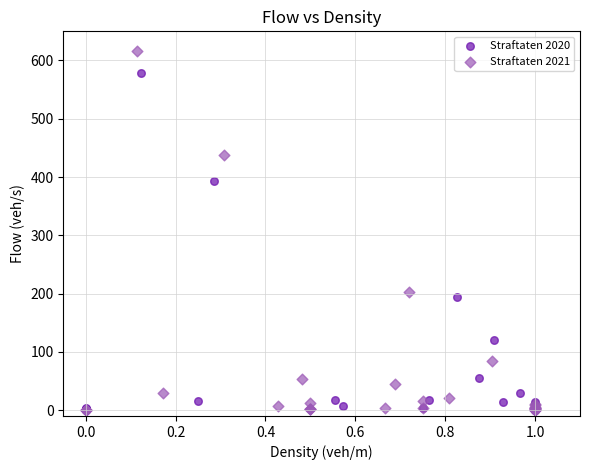

Which series reaches the maximum Y coordinate?

Straftaten 2021